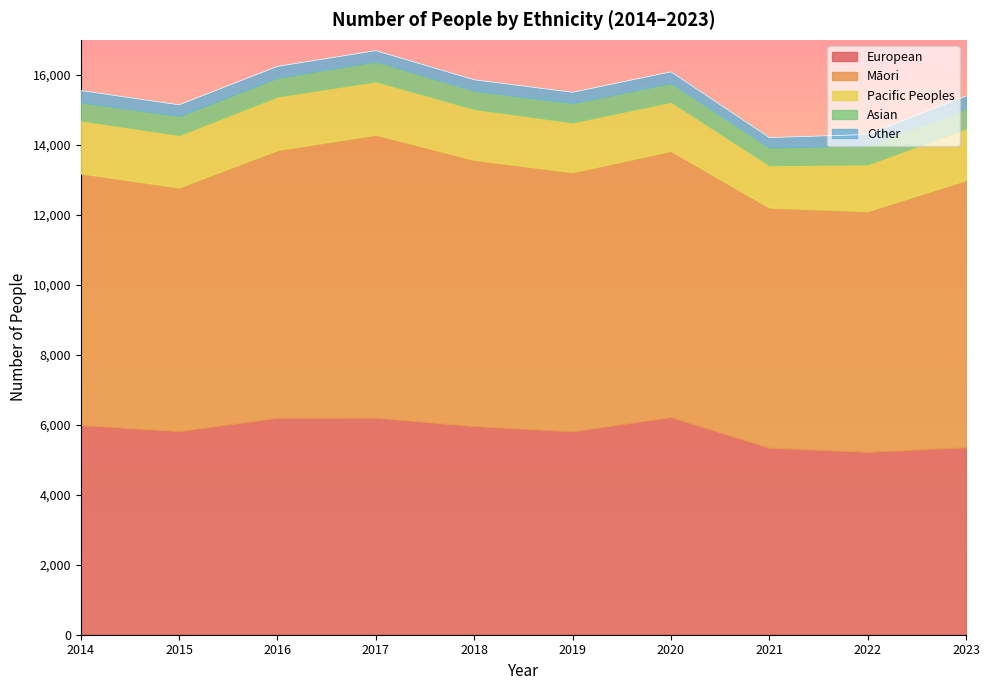

True or false: Other and Māori cross at least once.

False